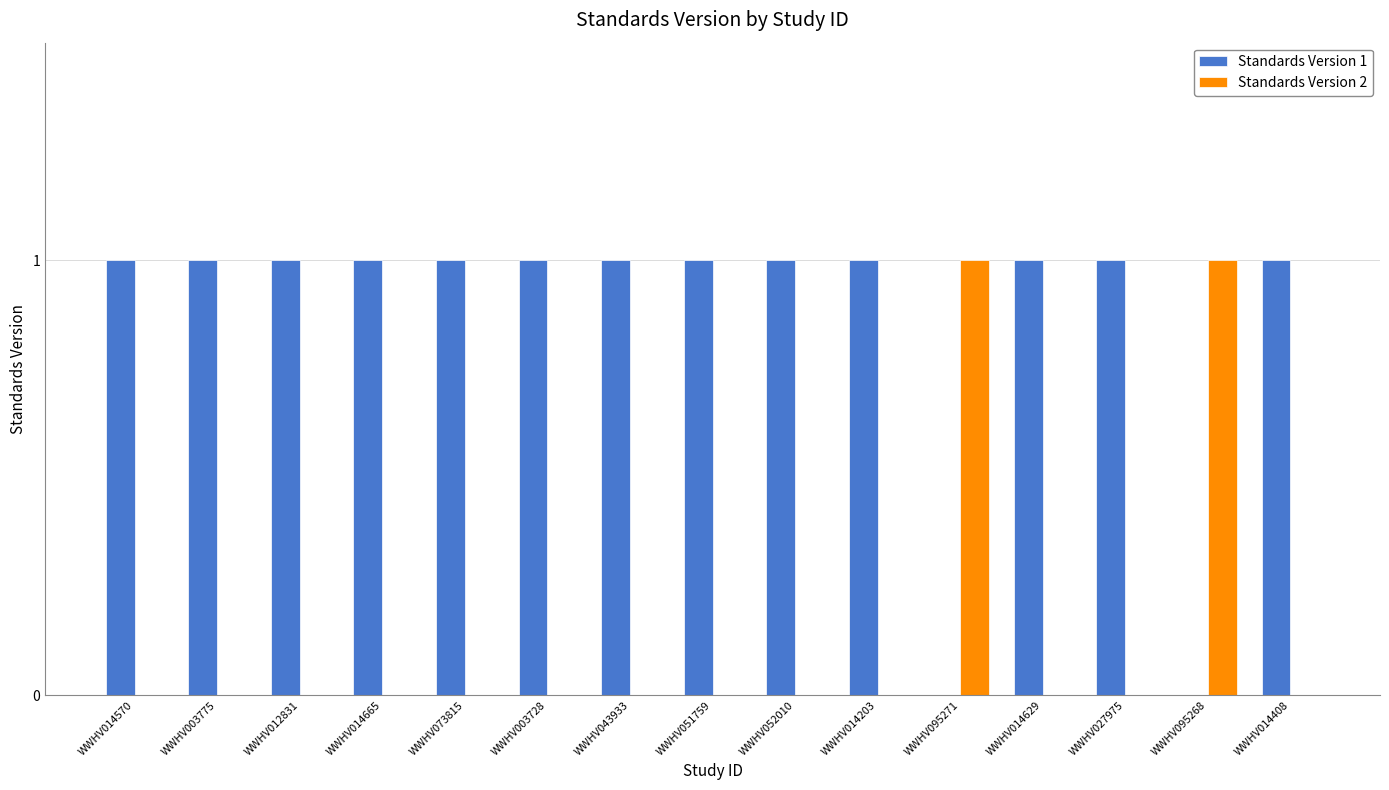

The value of Standards Version 2 at WWHV073815 is 0. True or false?

True